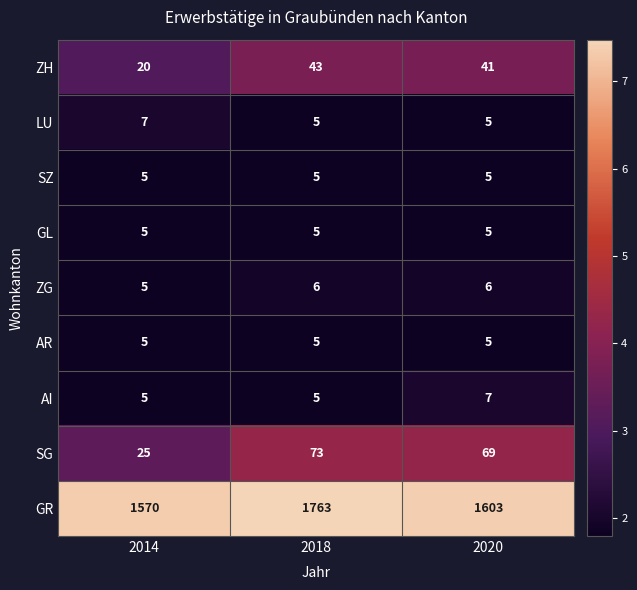

What is the difference between the GR values at 2020 and 2014?

33